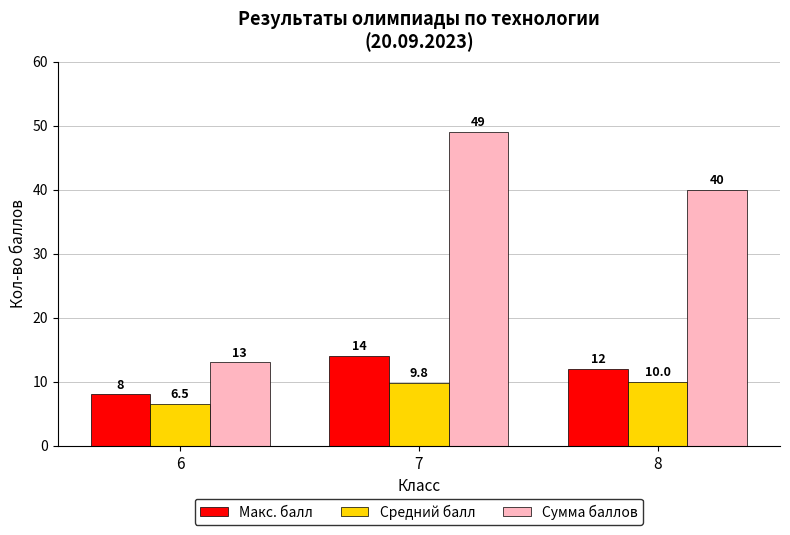

True or false: Средний балл has a value of 16.2 at 7.

False